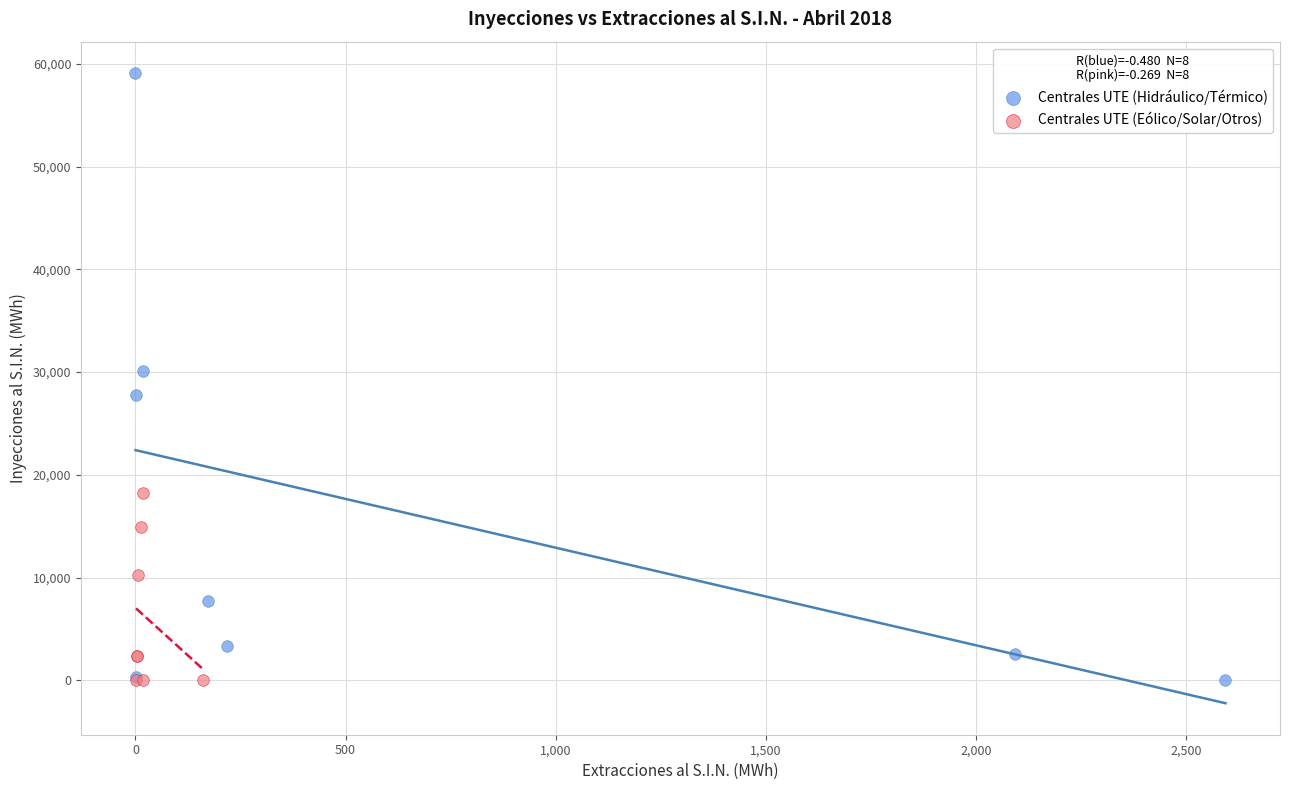

Which series has the largest Y range (max minus min)?

Centrales UTE (Hidráulico/Térmico)